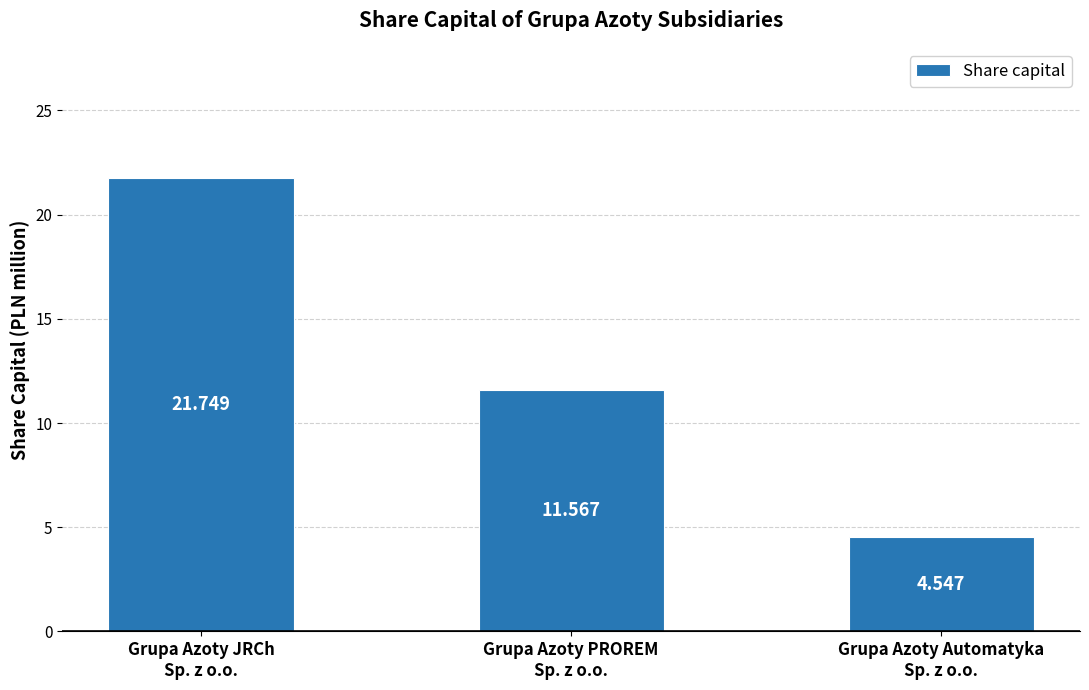

The chart shows a value of 2.7 at Grupa Azoty PROREM
Sp. z o.o.. True or false?

False